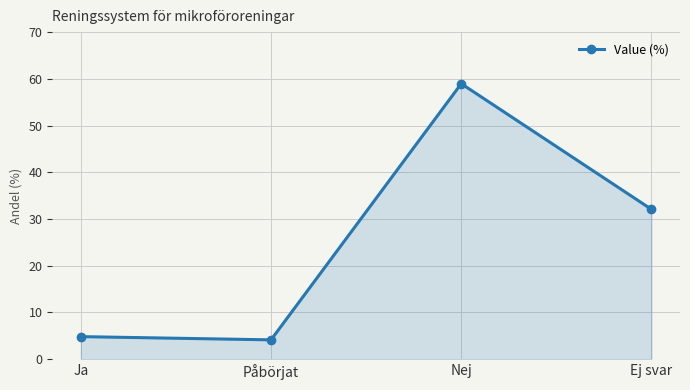

Reading left to right, list all the values displayed in this chart.

4.8	4.1	59.0	32.1